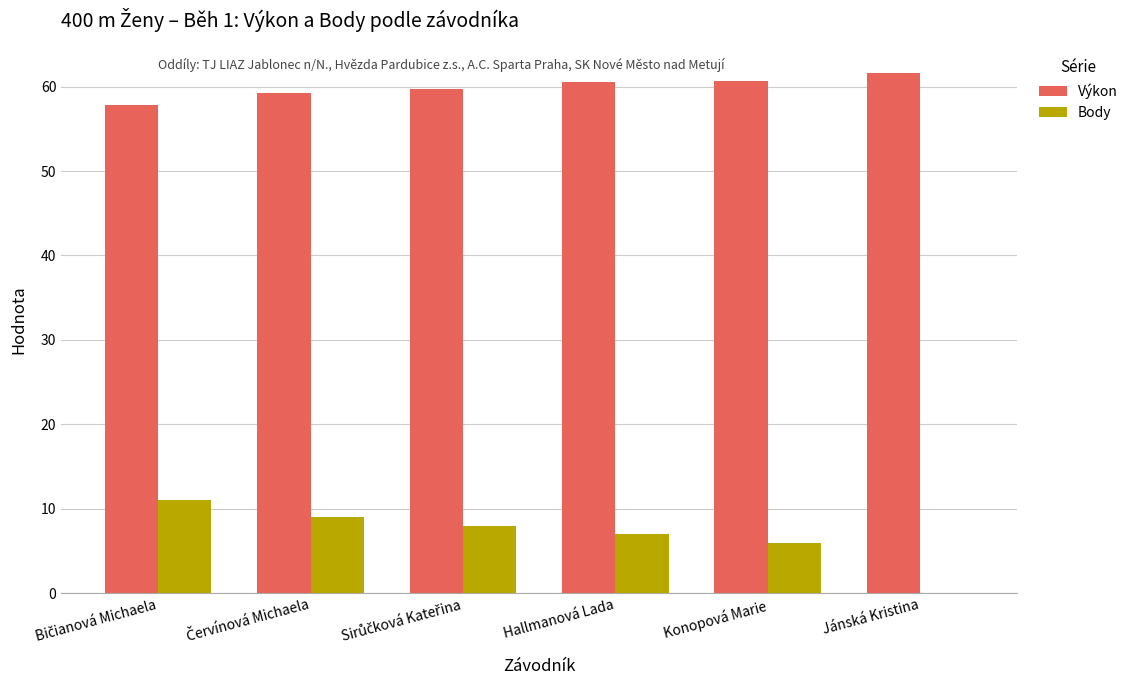

What is the sum of all Výkon values?

359.6